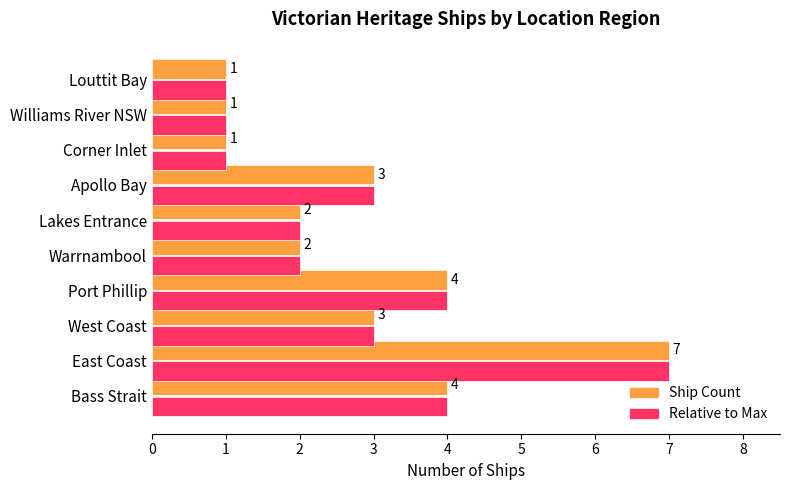

What is the total value across all series at Port Phillip?

8